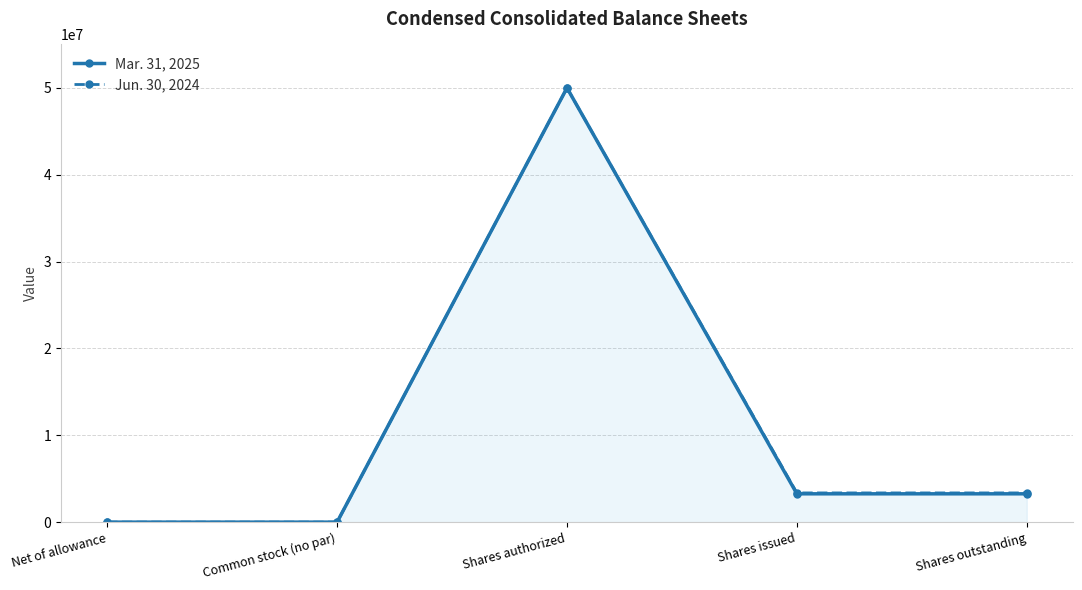

True or false: Mar. 31, 2025 and Jun. 30, 2024 intersect in this chart.

False